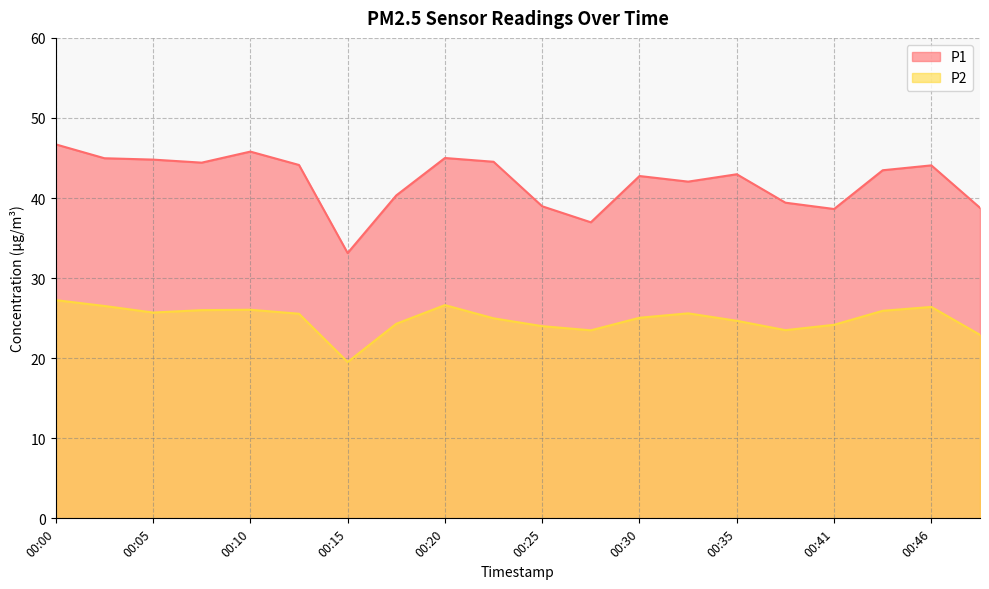

True or false: P2 has a value of 42.3 at 00:20.

False